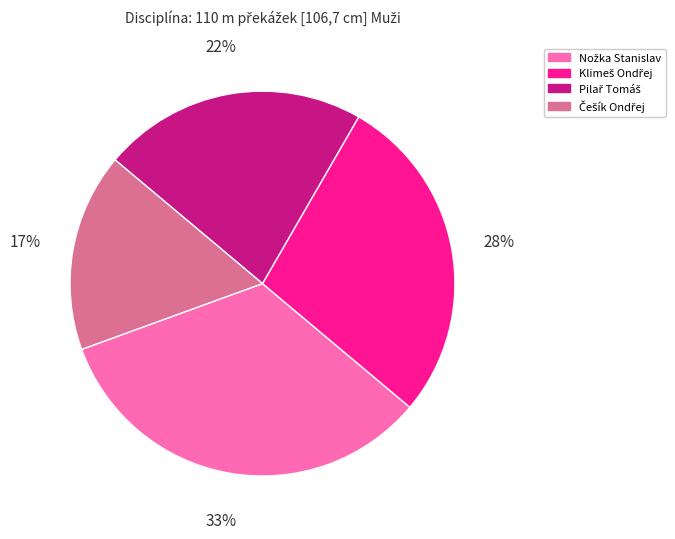

Does any single category account for the majority?

No